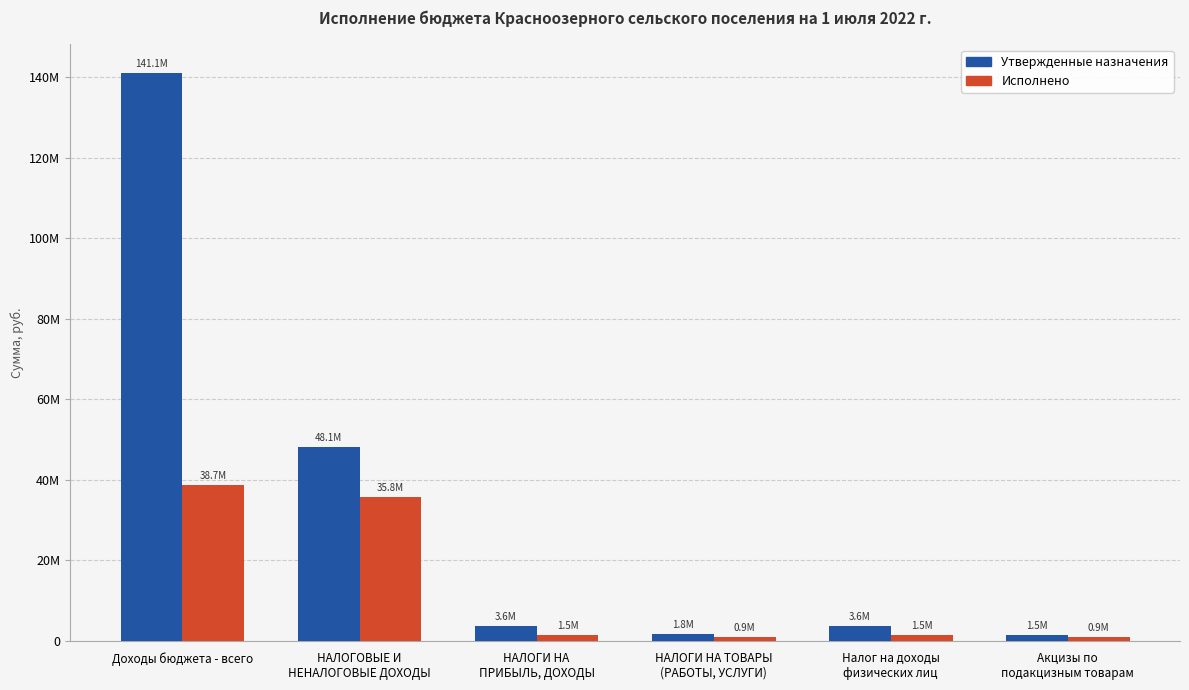

What are all the series names shown in the legend?

Утвержденные назначения, Исполнено